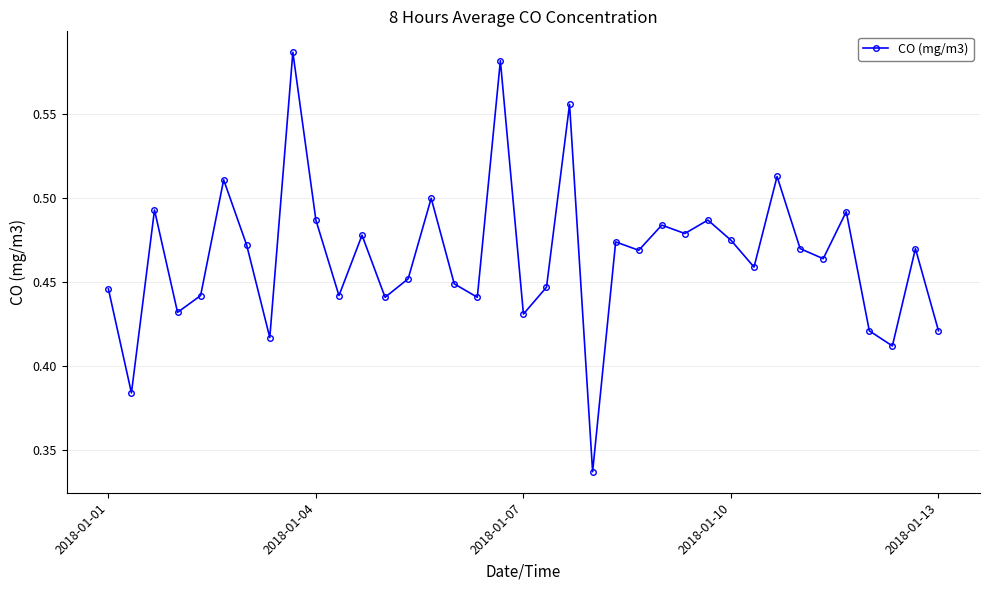

Count the values in the range 0 to 1.

37